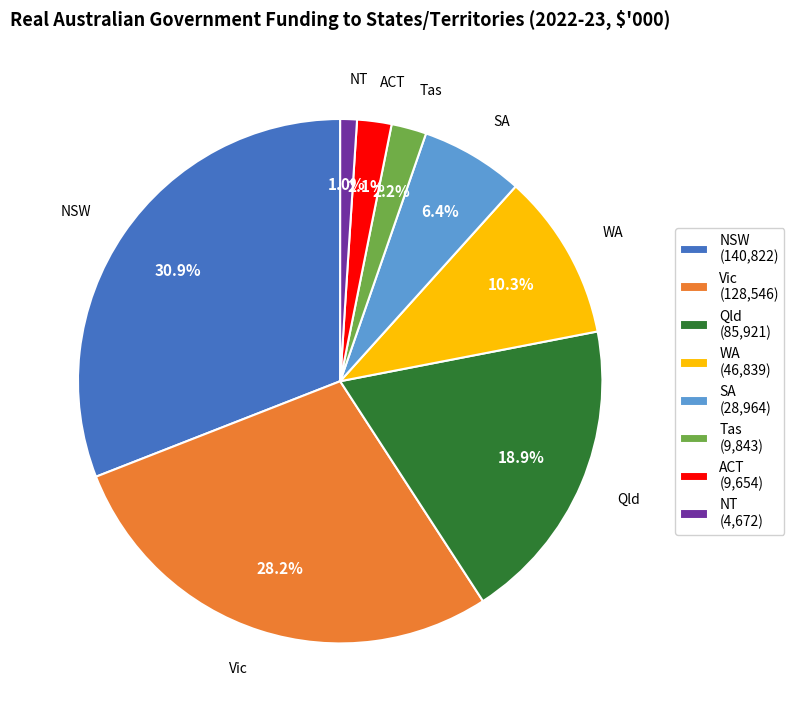

Which category has the smallest portion of the pie?

NT